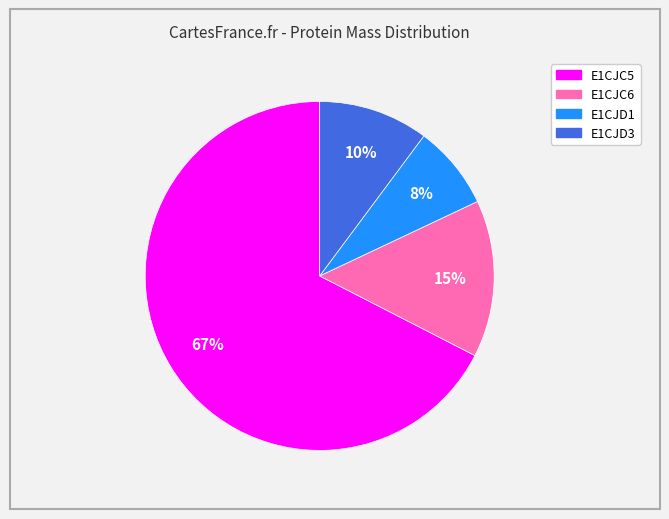

Which category has the smallest portion of the pie?

E1CJD1